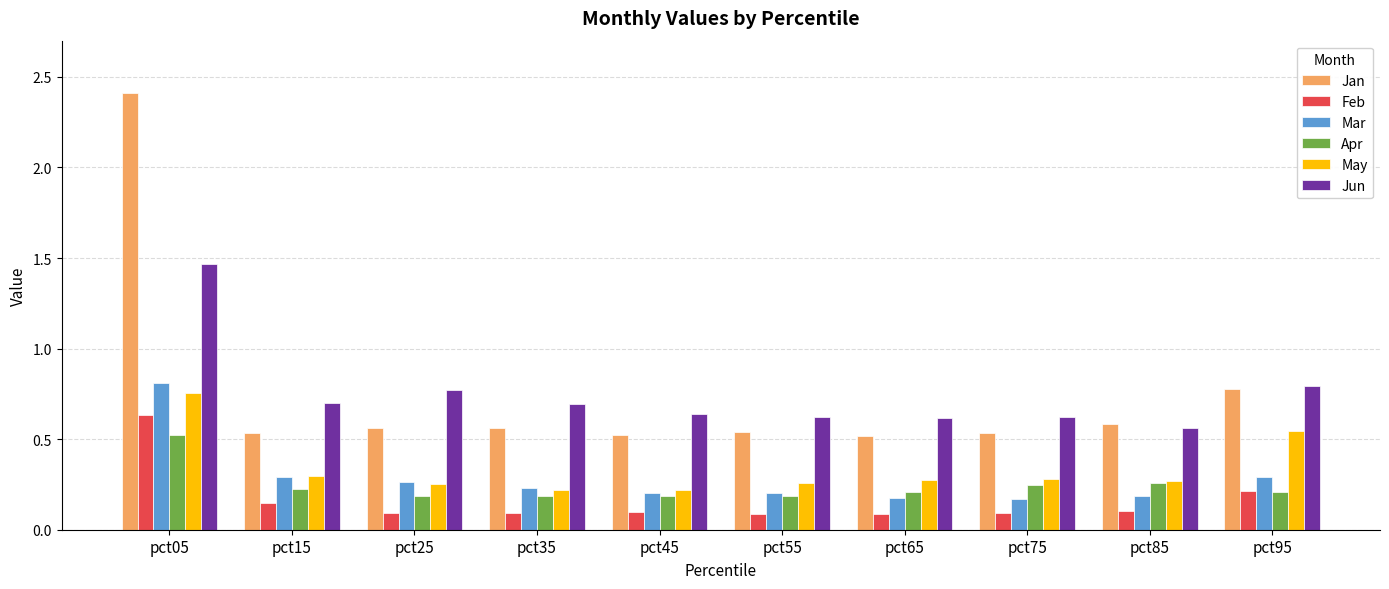

Are the bars grouped side by side (vs. stacked)?

Yes